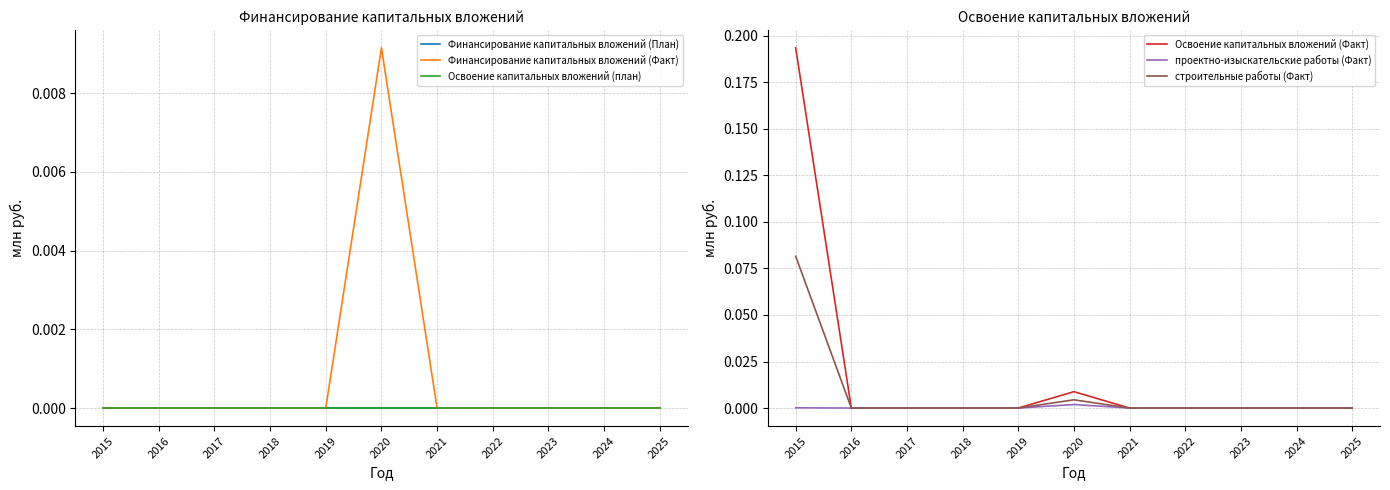

How many series are shown in this chart?

6